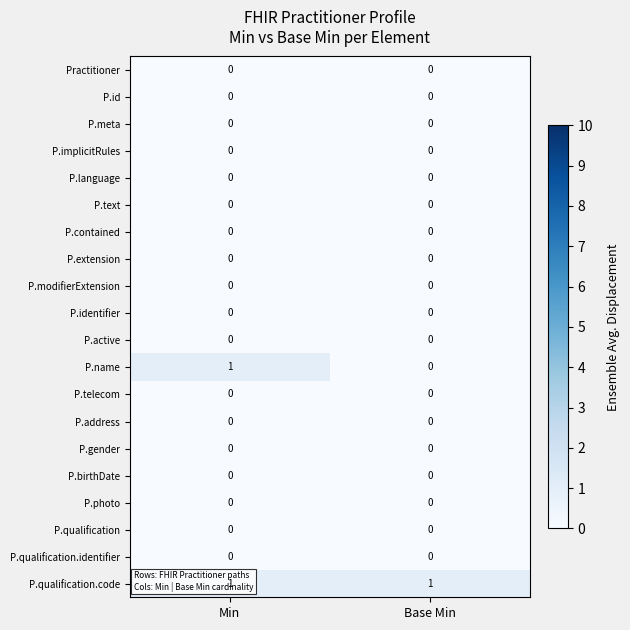

The P.qualification.identifier series shows 0 at Base Min. True or false?

True